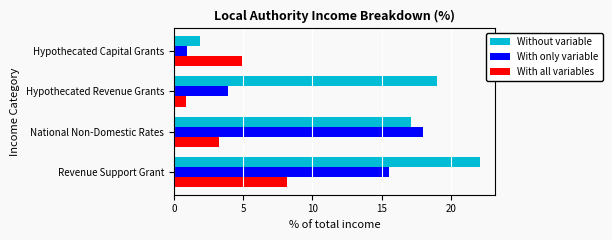

List the series in order of their peak value, lowest first.

With all variables, With only variable, Without variable